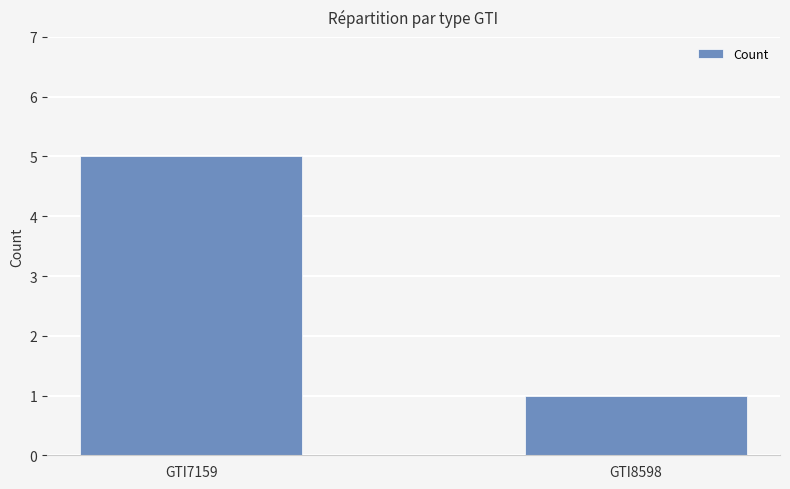

What is the difference between the values at GTI8598 and GTI7159?

4